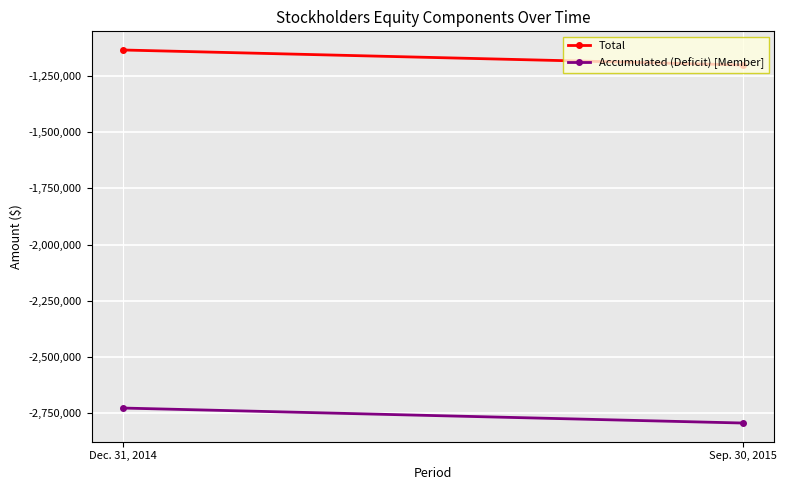

Rank the categories by Total value from lowest to highest.

Sep. 30, 2015, Dec. 31, 2014